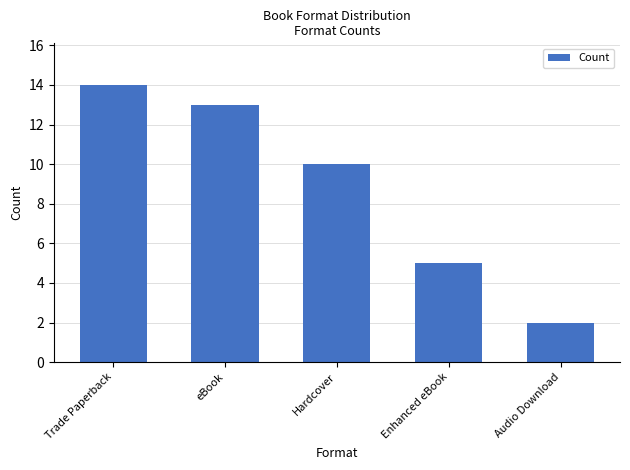

Which has a higher value, Trade Paperback or eBook?

Trade Paperback